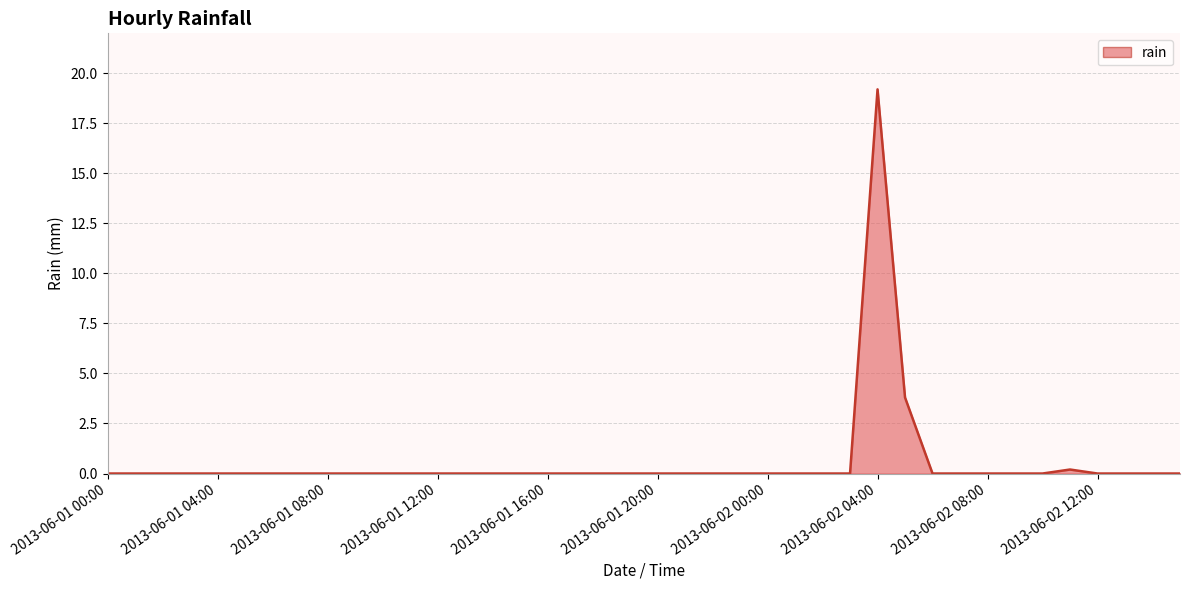

What is the greatest value displayed?

19.2